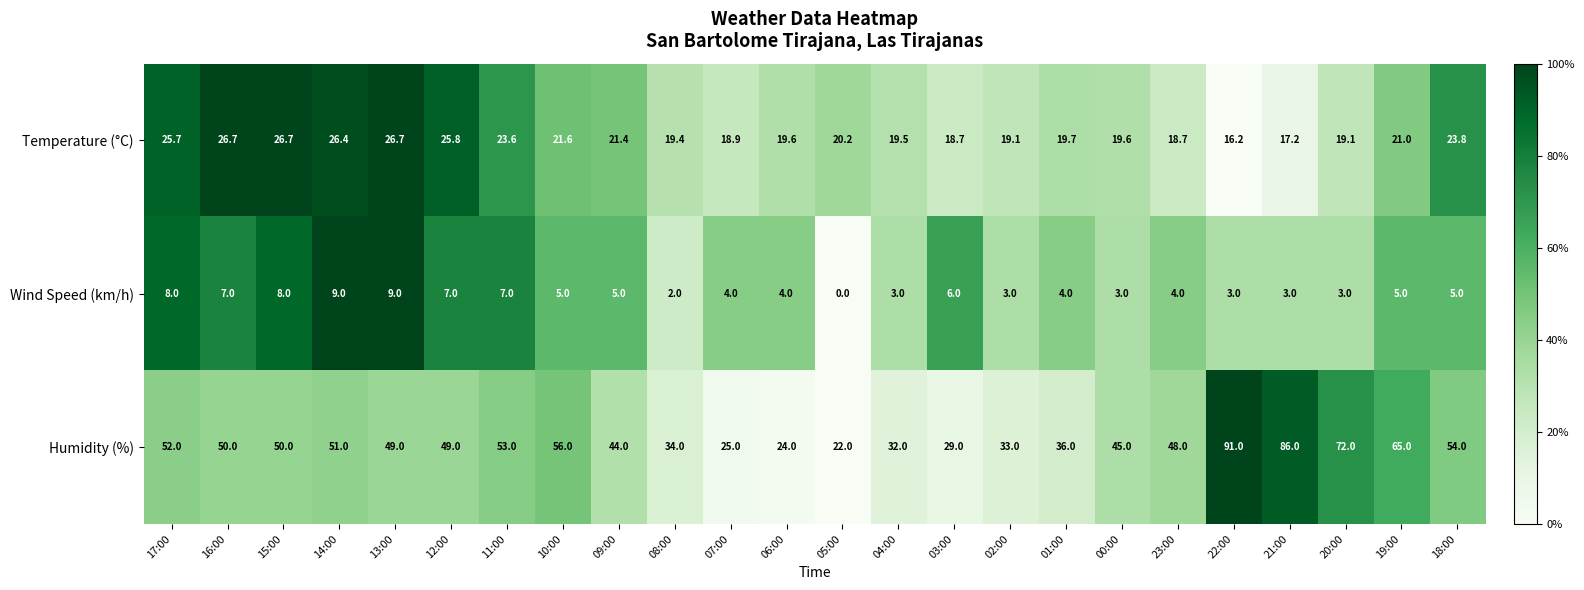

What is the highest value of the Temperature (°C) series?

26.7